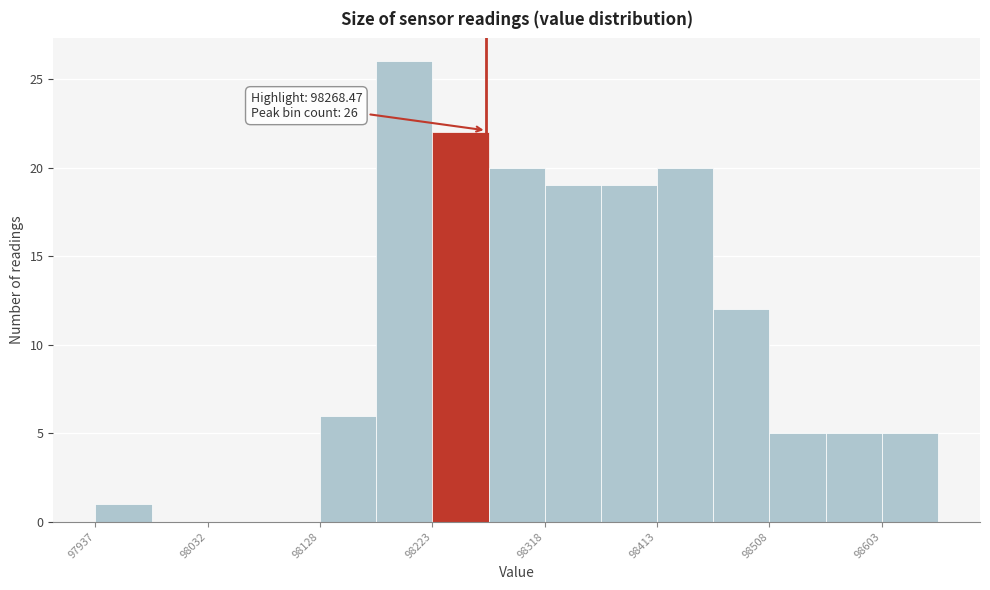

Which range on the x-axis has the tallest bar?

98180 to 98220